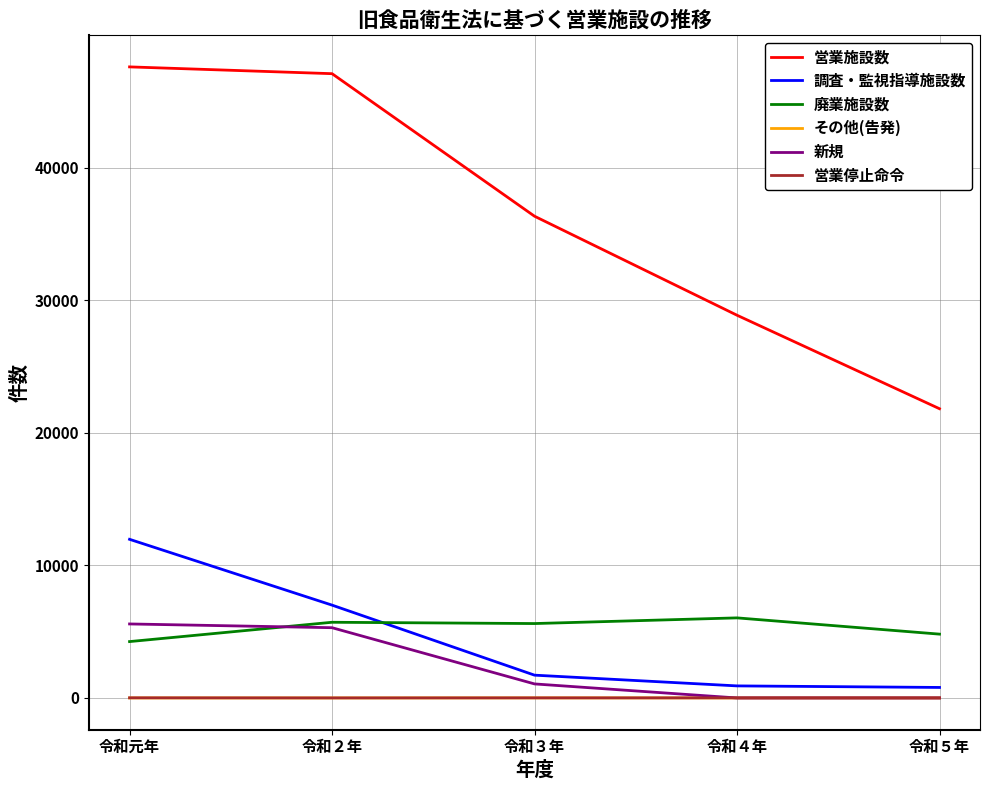

What is the maximum value for 調査・監視指導施設数?

11964